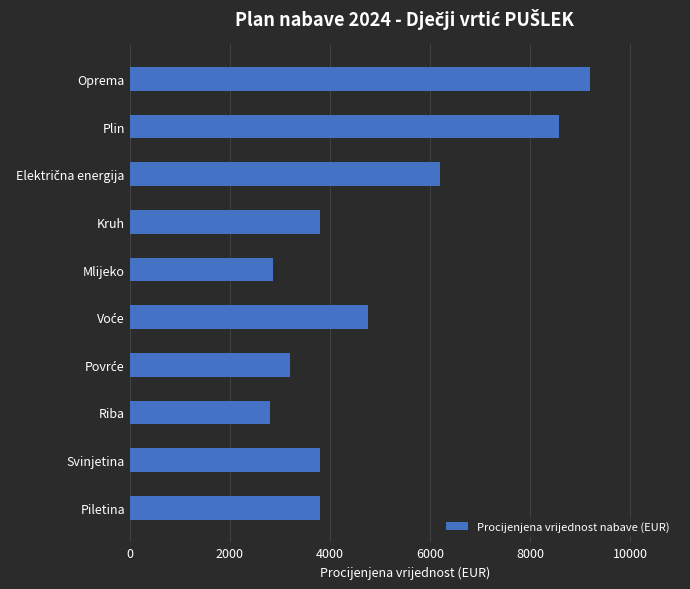

True or false: the data shows 2800 at Riba.

True